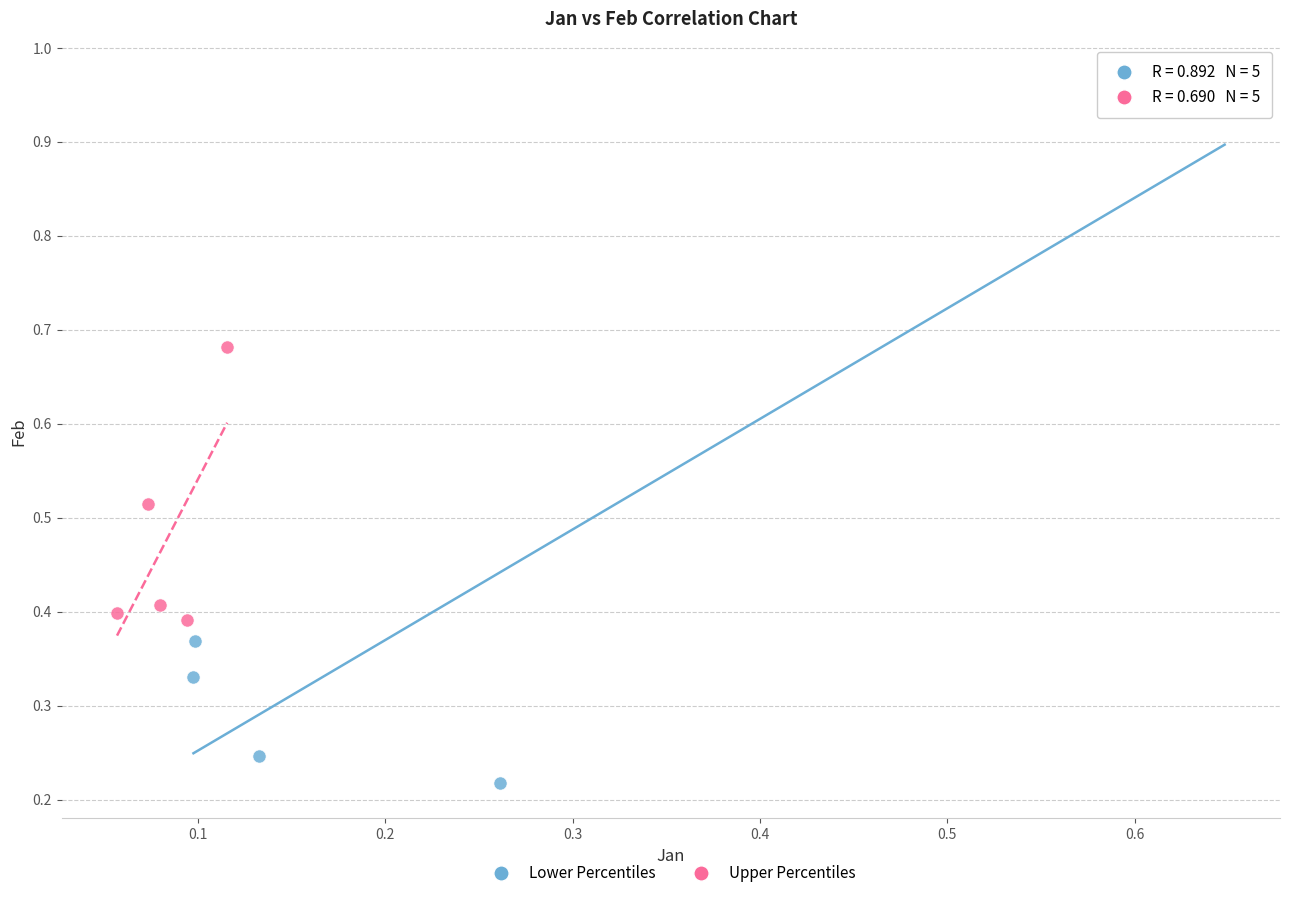

Which series reaches the maximum Y coordinate?

Lower Percentiles